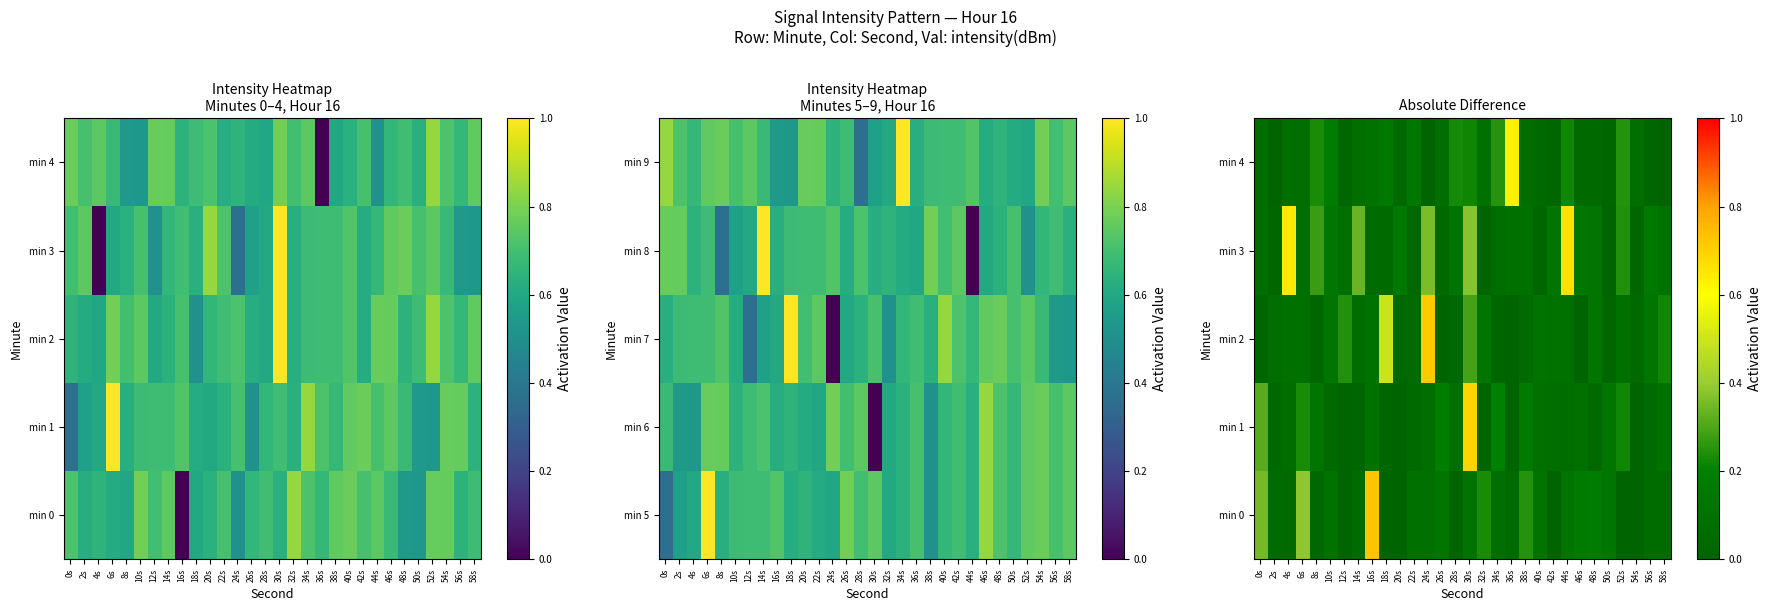

What is the average value of the min 1 series?

0.1